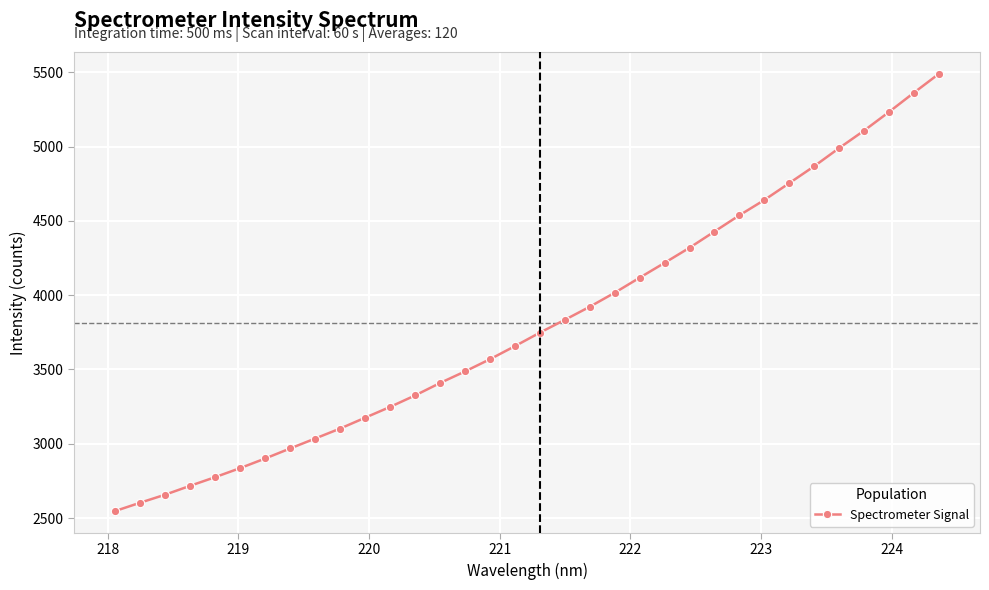

How many values are below 3747?

17